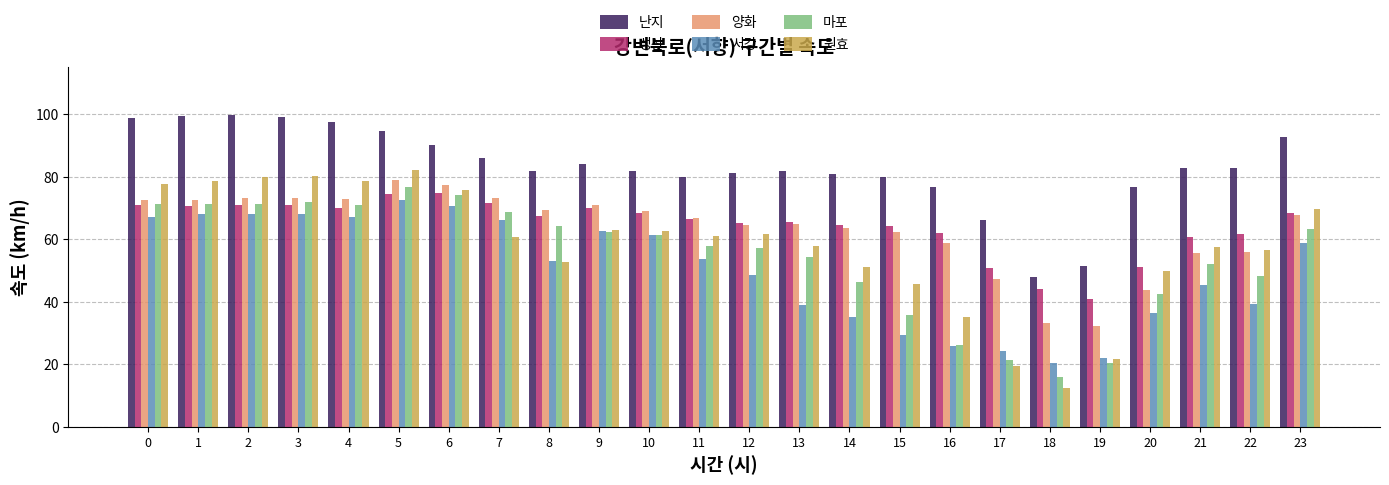

Is it true that 성산 equals 71.5 at 7?

True